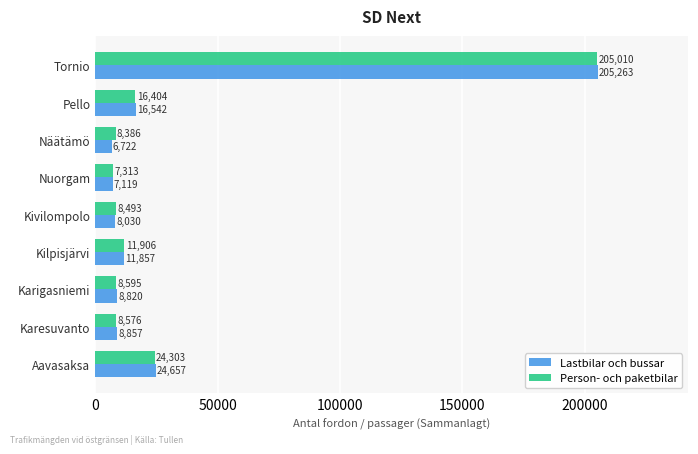

Rank the categories by Person- och paketbilar value from lowest to highest.

Nuorgam, Näätämö, Kivilompolo, Karesuvanto, Karigasniemi, Kilpisjärvi, Pello, Aavasaksa, Tornio